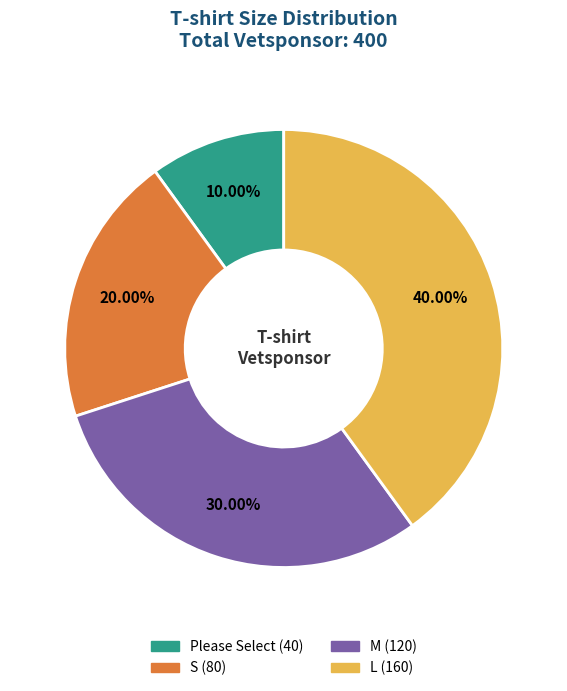

What portion of the pie excludes Please Select?

90.0%